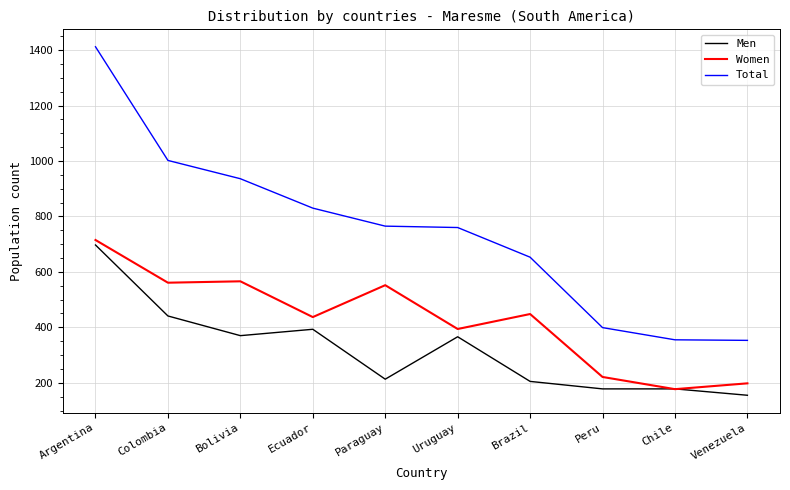

True or false: Total and Women intersect in this chart.

False